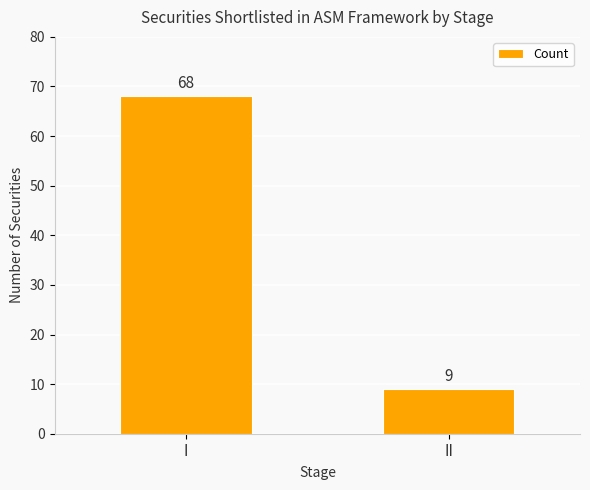

List the labels in order of value, largest first.

I, II